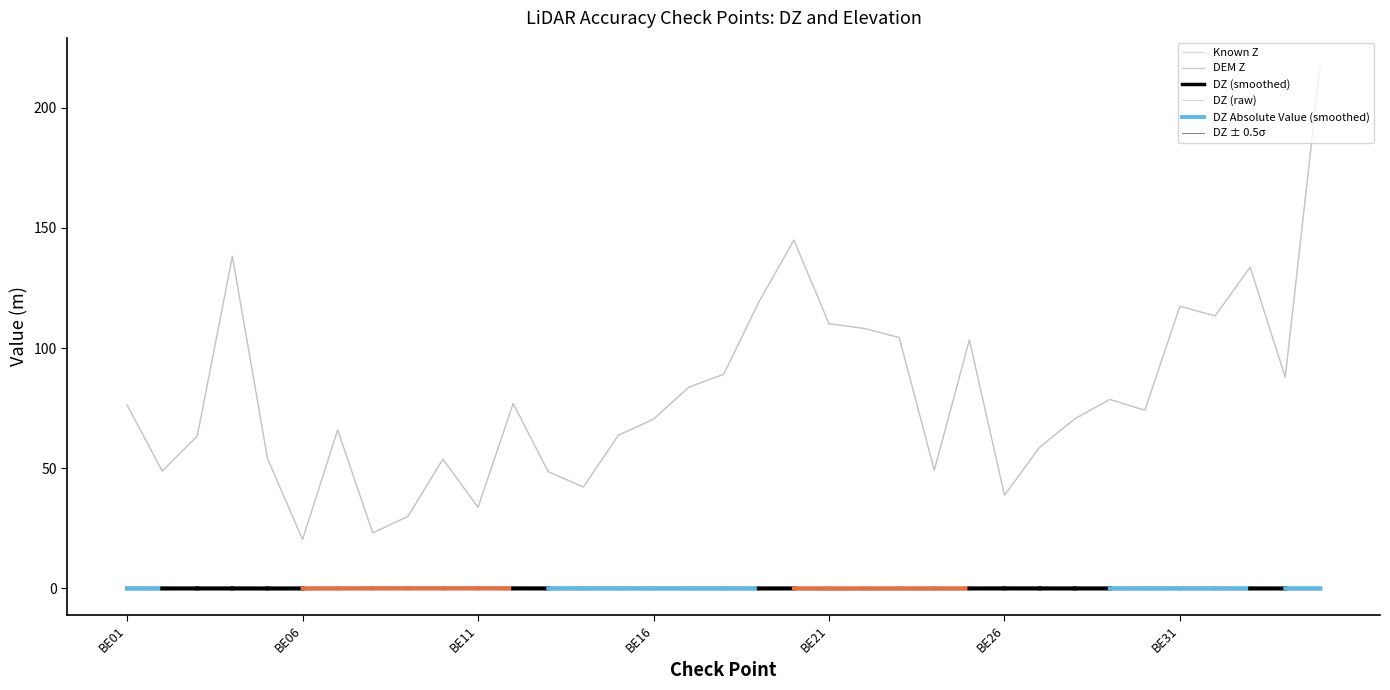

Is the value of DZ at BE32 greater than the value of DEM Z at BE35?

No